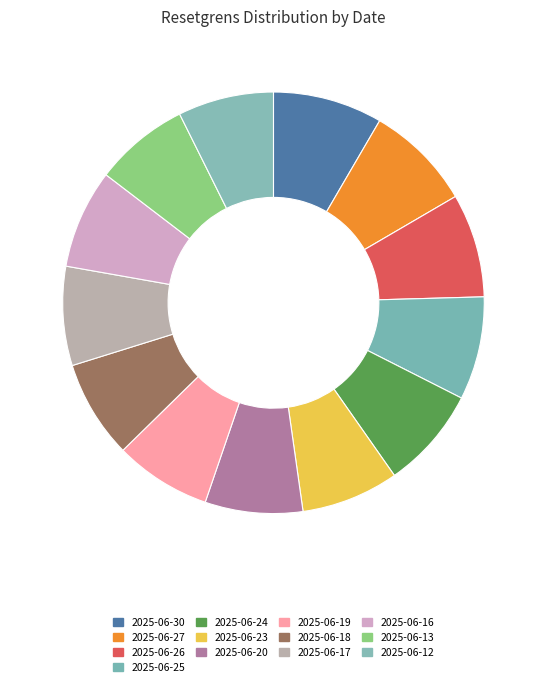

Which category has the smallest portion of the pie?

2025-06-13